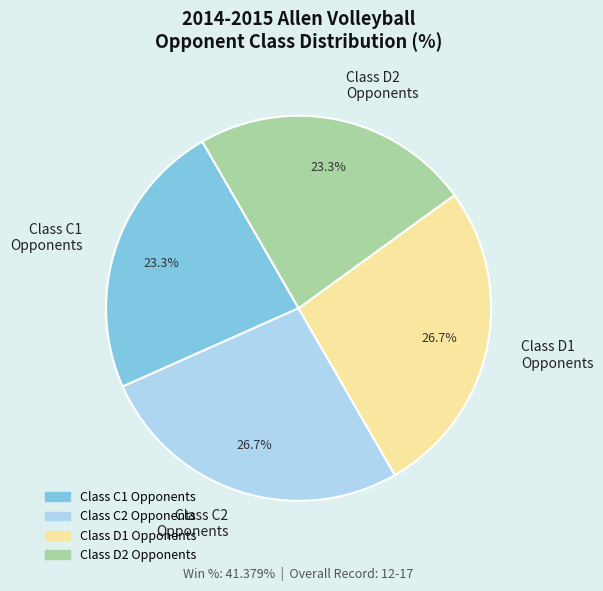

Between Class D2 Opponents and Class C2 Opponents, which is larger?

Class C2 Opponents